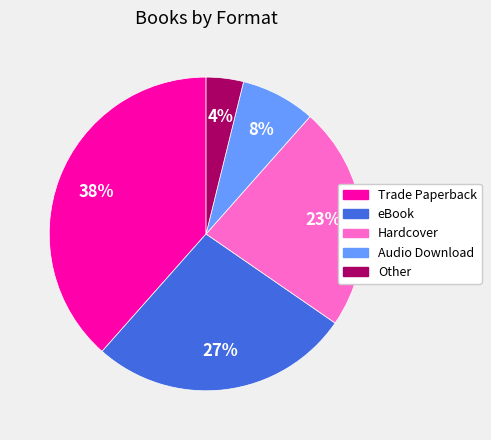

Does eBook account for over 50% of the chart?

No